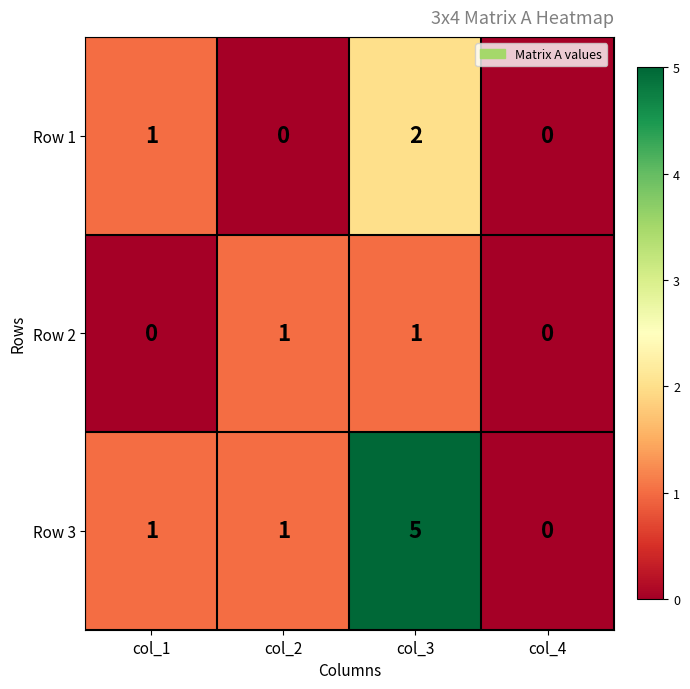

Count the Row 2 values in the range 0 to 1.

4